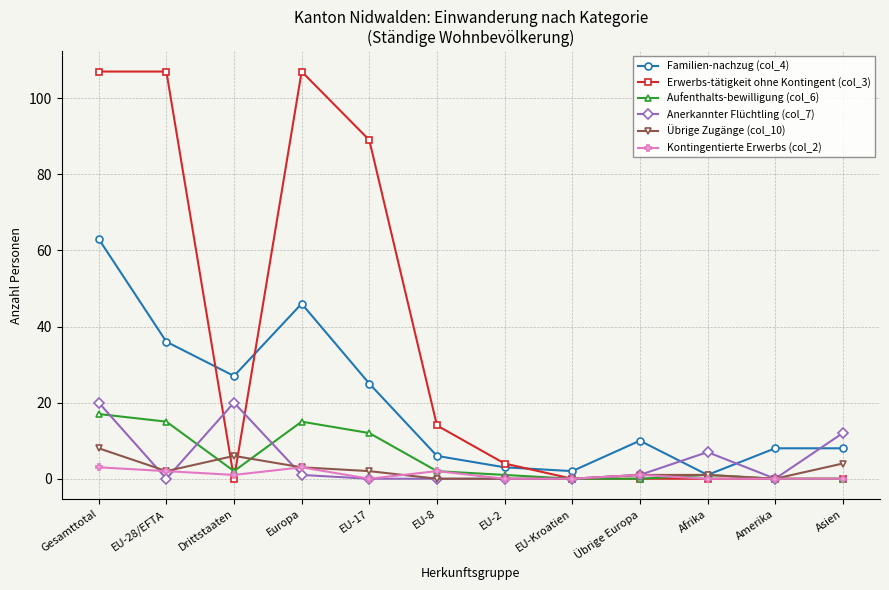

What is the maximum value for Anerkannter Flüchtling (col_7)?

20